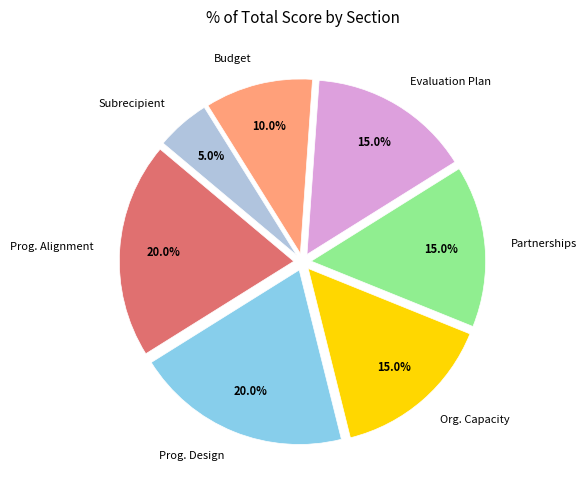

Count the number of slices in the pie.

7